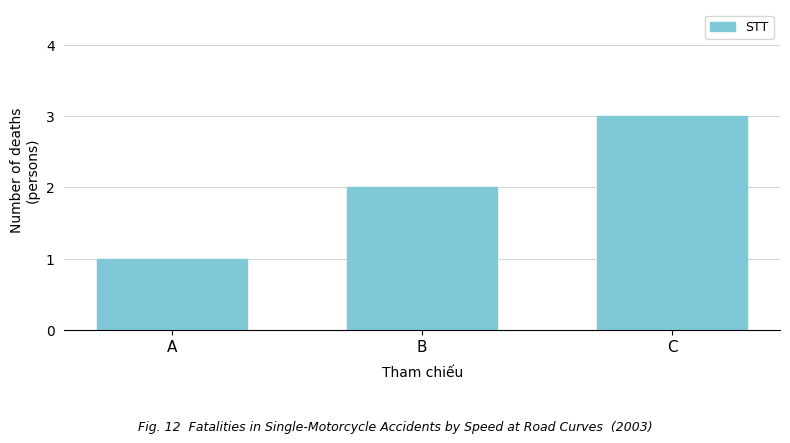

What is the sum of all values?

6